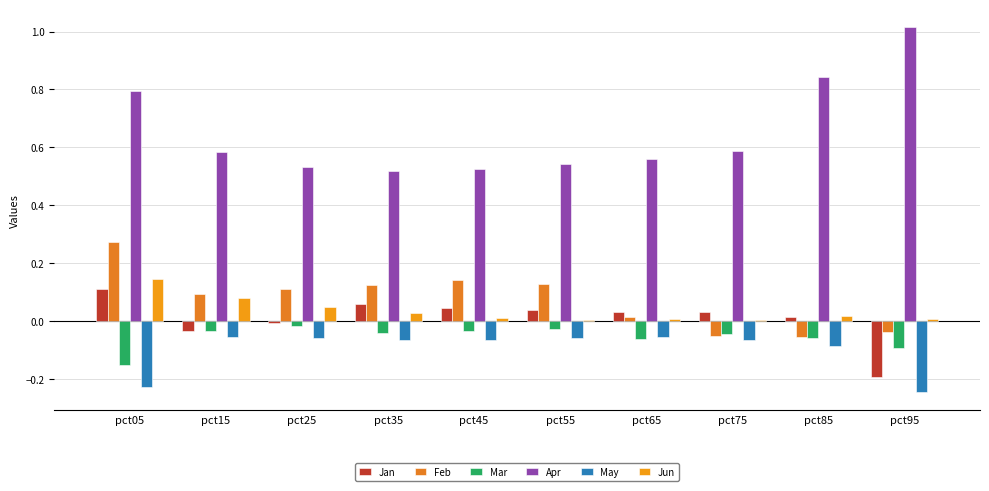

Rank the categories by Jun value from lowest to highest.

pct75, pct55, pct95, pct65, pct45, pct85, pct35, pct25, pct15, pct05